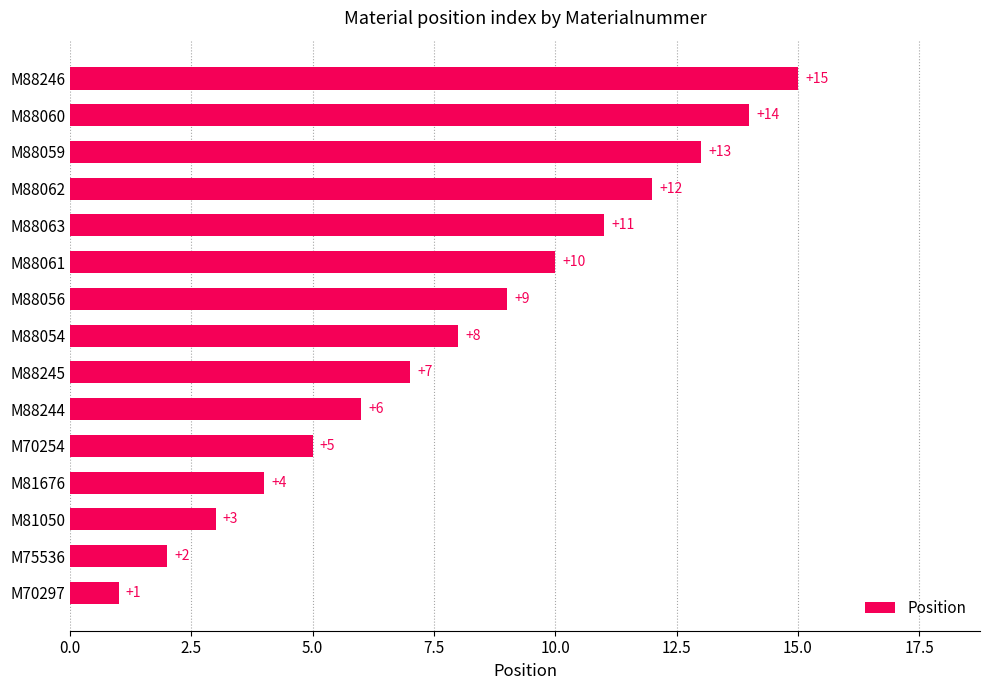

List the labels in order of value, smallest first.

M70297, M75536, M81050, M81676, M70254, M88244, M88245, M88054, M88056, M88061, M88063, M88062, M88059, M88060, M88246